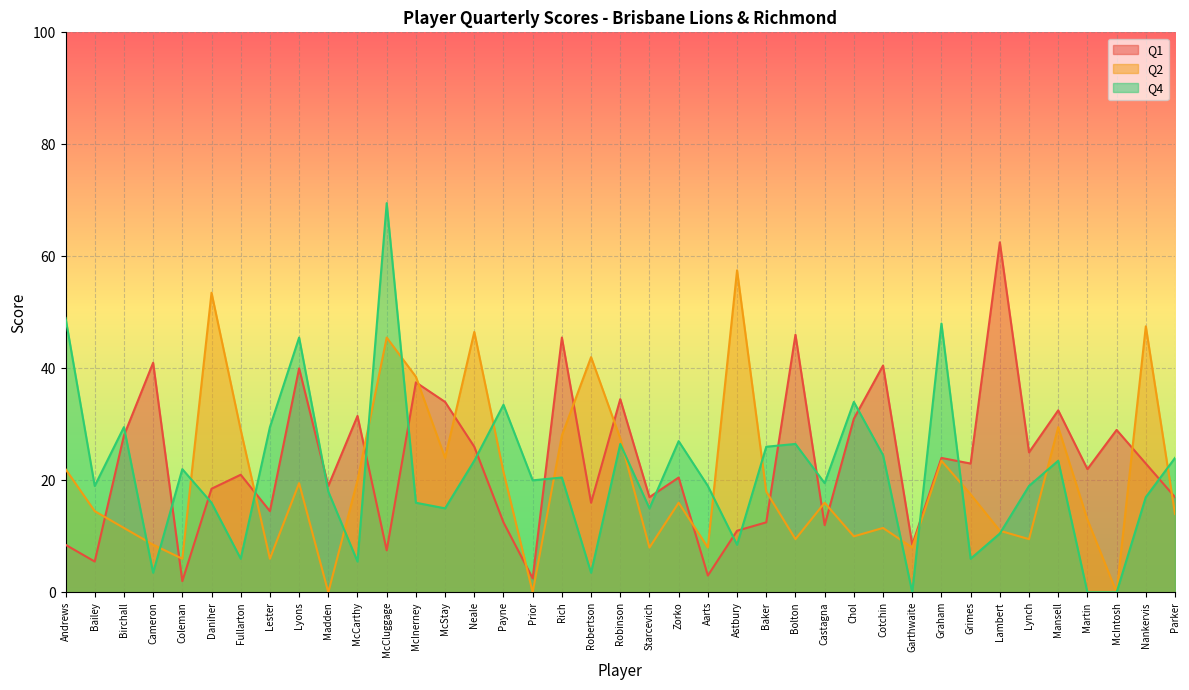

Reading right to left, list all the values displayed in this chart.

Q1: Parker=17.0	Nankervis=23.0	McIntosh=29.0	Martin=22.0	Mansell=32.5	Lynch=25.0	Lambert=62.5	Grimes=23.0	Graham=24.0	Garthwaite=8.5	Cotchin=40.5	Chol=31.0	Castagna=12.0	Bolton=46.0	Baker=12.5	Astbury=11.0	Aarts=3.0	Zorko=20.5	Starcevich=17.0	Robinson=34.5	Robertson=16.0	Rich=45.5	Prior=2.5	Payne=12.5	Neale=26.0	McStay=34.0	McInerney=37.5	McCluggage=7.5	McCarthy=31.5	Madden=19.0	Lyons=40.0	Lester=14.5	Fullarton=21.0	Daniher=18.5	Coleman=2.0	Cameron=41.0	Birchall=28.0	Bailey=5.5	Andrews=8.5
Q2: Parker=14.0	Nankervis=47.5	McIntosh=0.0	Martin=13.0	Mansell=29.5	Lynch=9.5	Lambert=11.0	Grimes=17.5	Graham=23.5	Garthwaite=8.0	Cotchin=11.5	Chol=10.0	Castagna=16.0	Bolton=9.5	Baker=18.0	Astbury=57.5	Aarts=8.0	Zorko=16.0	Starcevich=8.0	Robinson=27.5	Robertson=42.0	Rich=28.0	Prior=0.0	Payne=21.5	Neale=46.5	McStay=24.0	McInerney=38.5	McCluggage=45.5	McCarthy=20.0	Madden=0.0	Lyons=19.5	Lester=6.0	Fullarton=29.0	Daniher=53.5	Coleman=6.0	Cameron=8.5	Birchall=11.5	Bailey=14.5	Andrews=22.0
Q4: Parker=24.0	Nankervis=17.0	McIntosh=0.0	Martin=0.0	Mansell=23.5	Lynch=19.0	Lambert=10.5	Grimes=6.0	Graham=48.0	Garthwaite=0.0	Cotchin=24.5	Chol=34.0	Castagna=19.5	Bolton=26.5	Baker=26.0	Astbury=8.5	Aarts=19.0	Zorko=27.0	Starcevich=15.0	Robinson=26.5	Robertson=3.5	Rich=20.5	Prior=20.0	Payne=33.5	Neale=23.5	McStay=15.0	McInerney=16.0	McCluggage=69.5	McCarthy=5.5	Madden=18.0	Lyons=45.5	Lester=29.5	Fullarton=6.0	Daniher=16.0	Coleman=22.0	Cameron=3.5	Birchall=29.5	Bailey=19.0	Andrews=49.0